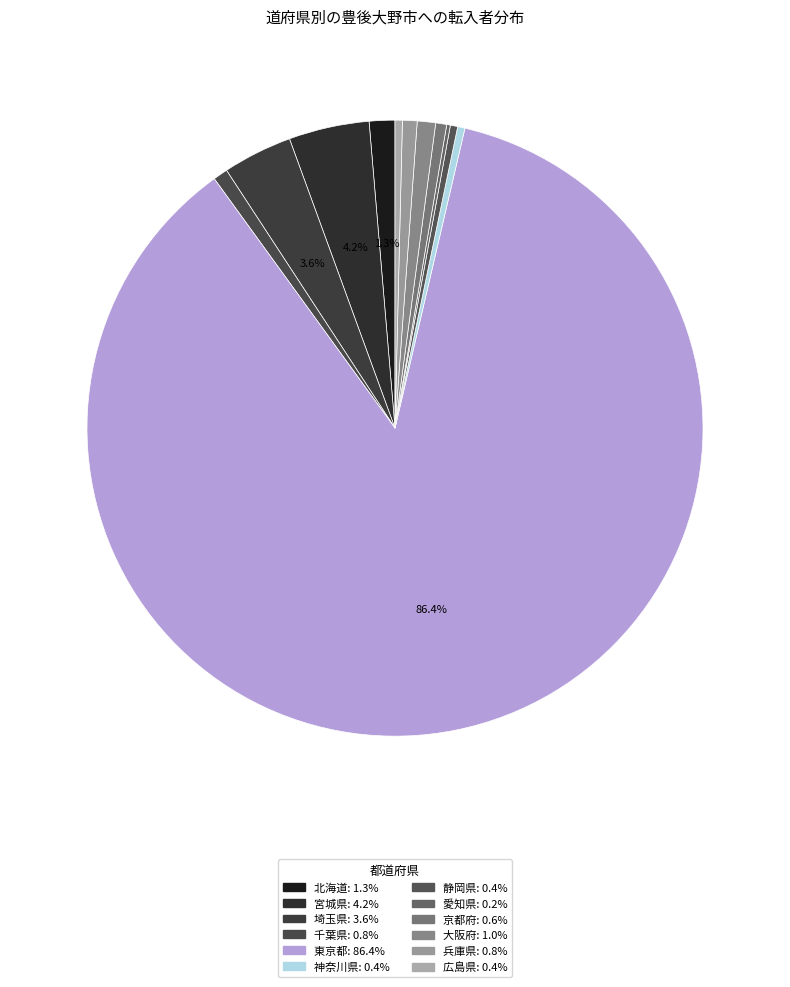

To the nearest percent, what is the difference between the 静岡県 and 埼玉県 slice percentages?

3%